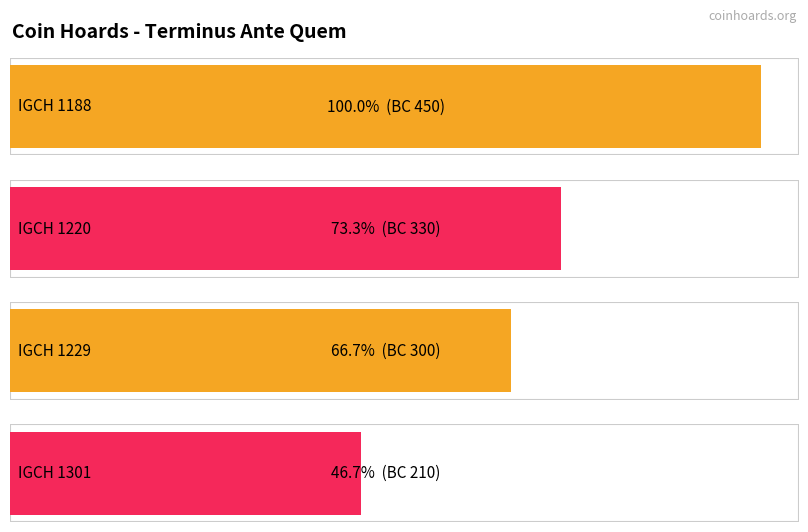

What is the sum of the values at IGCH 1229 and IGCH 1188?

-750